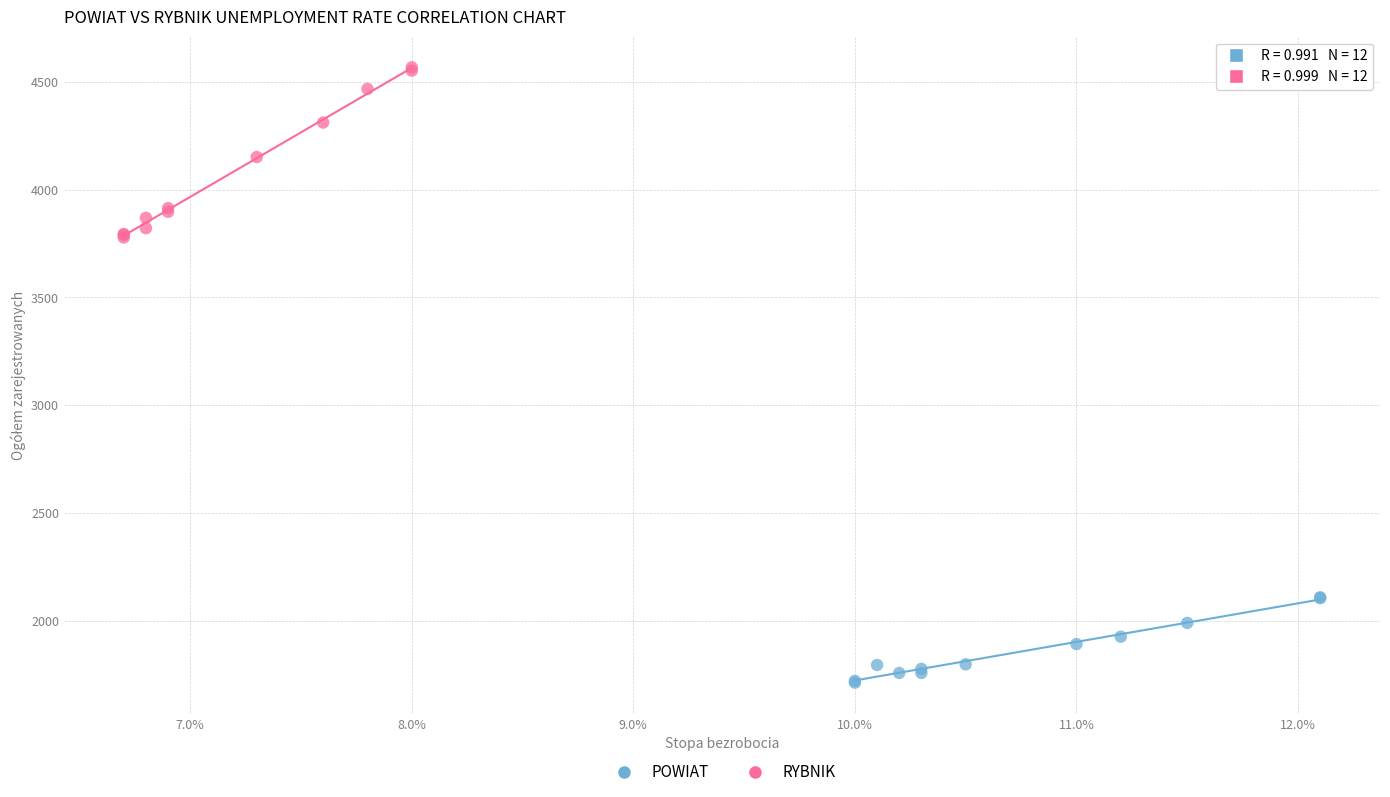

Which series reaches the maximum Y coordinate?

RYBNIK